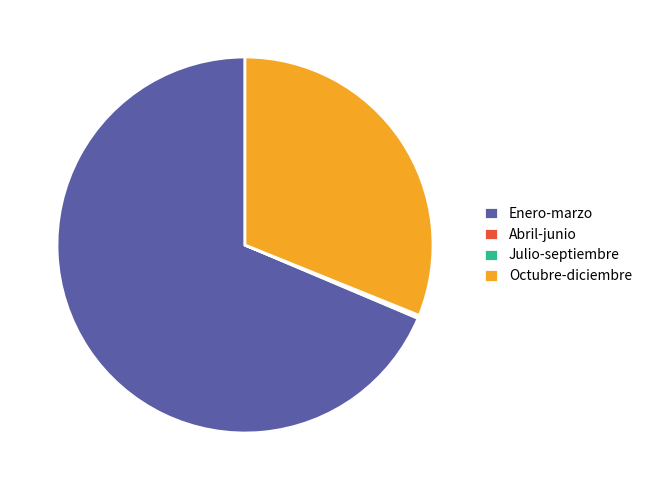

To the nearest percent, what percentage of the pie is Enero-marzo?

69%